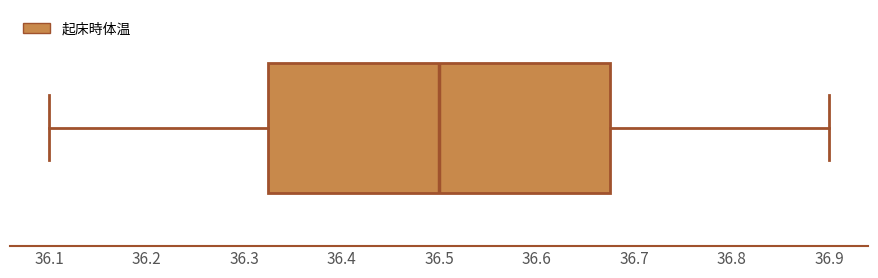

Where is the right edge of the box on the x-axis? The values are not printed on the chart, so give them approximately, as read against the axis.

36.68